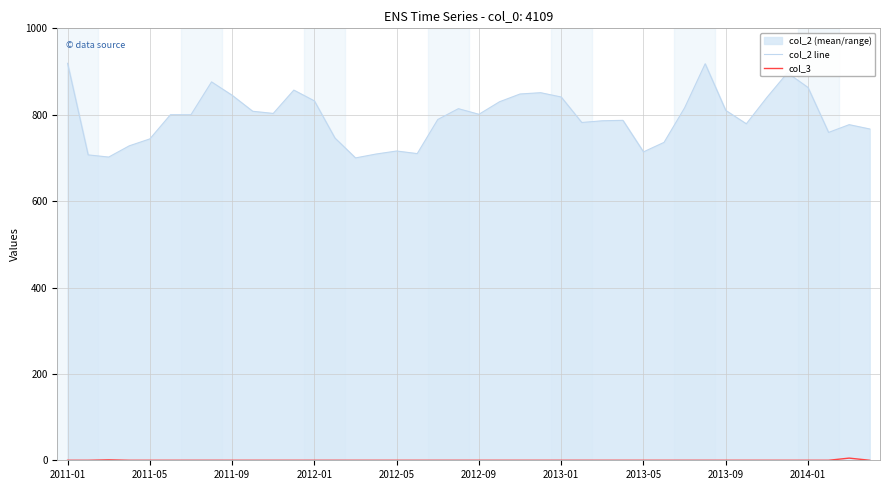

What is the total value across all series at 39?

767